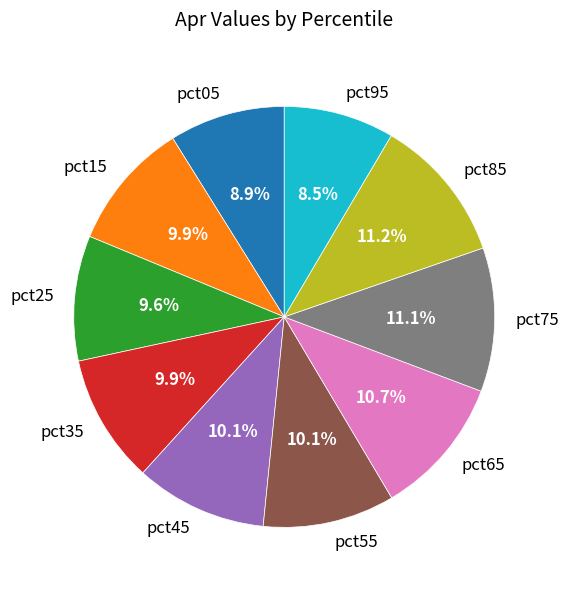

Combined, what portion of the pie is pct05 and pct95?

17.4%